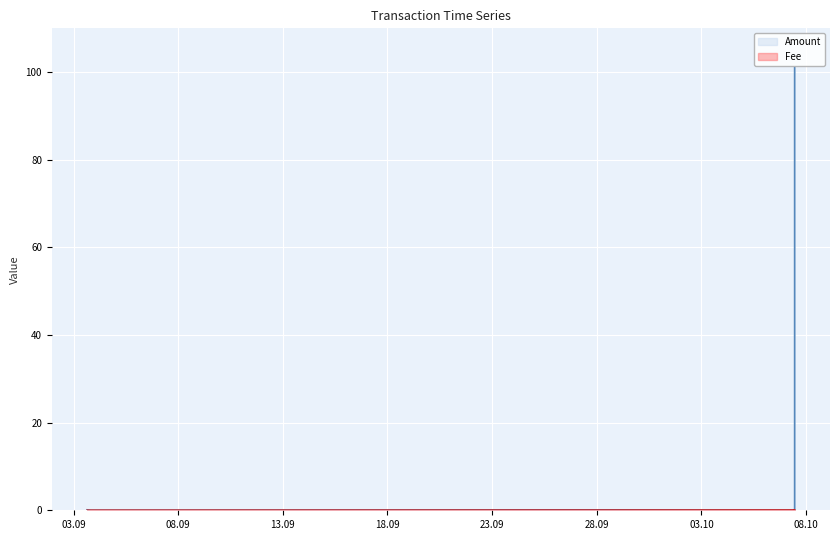

Reading left to right, extract all data points from this chart.

Amount: 2019-09-03 15:37:34=0.1	2019-09-03 19:23:17=0.0	2019-09-28 09:43:43=0.1	2019-10-07 10:53:56=0.0	2019-10-07 10:53:56=0.0	2019-10-07 10:53:56=101.0
Fee: 2019-09-03 15:37:34=0.0	2019-09-03 19:23:17=0.0	2019-09-28 09:43:43=0.0	2019-10-07 10:53:56=0.1	2019-10-07 10:53:56=0.1	2019-10-07 10:53:56=0.1